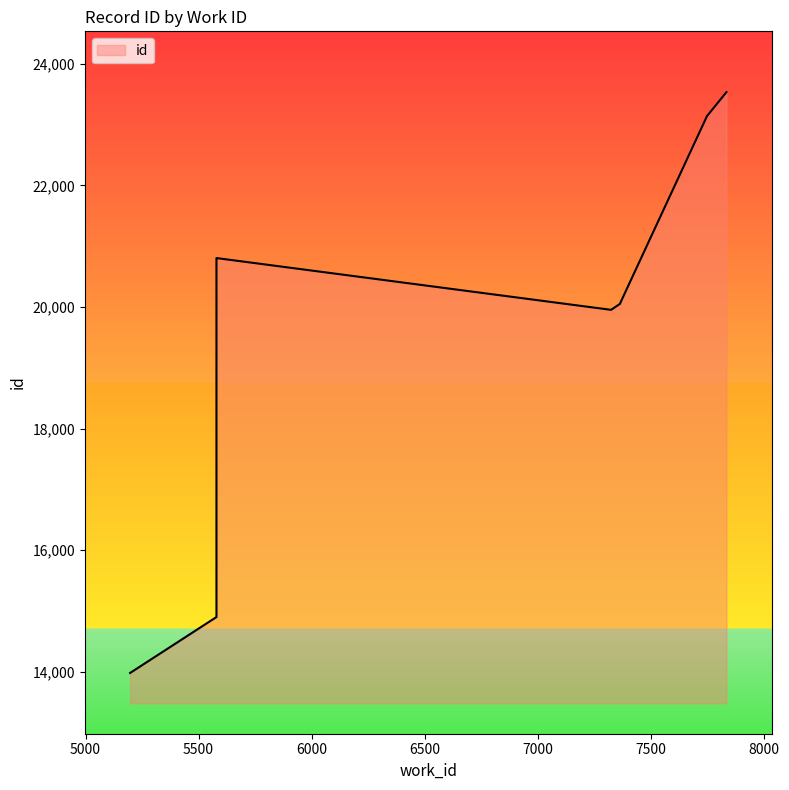

What is the value of the 1st point from the left?

13978